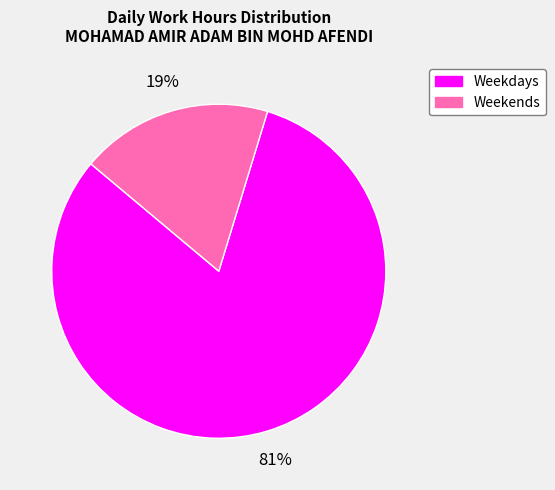

To the nearest percent, what is the average slice percentage?

50%